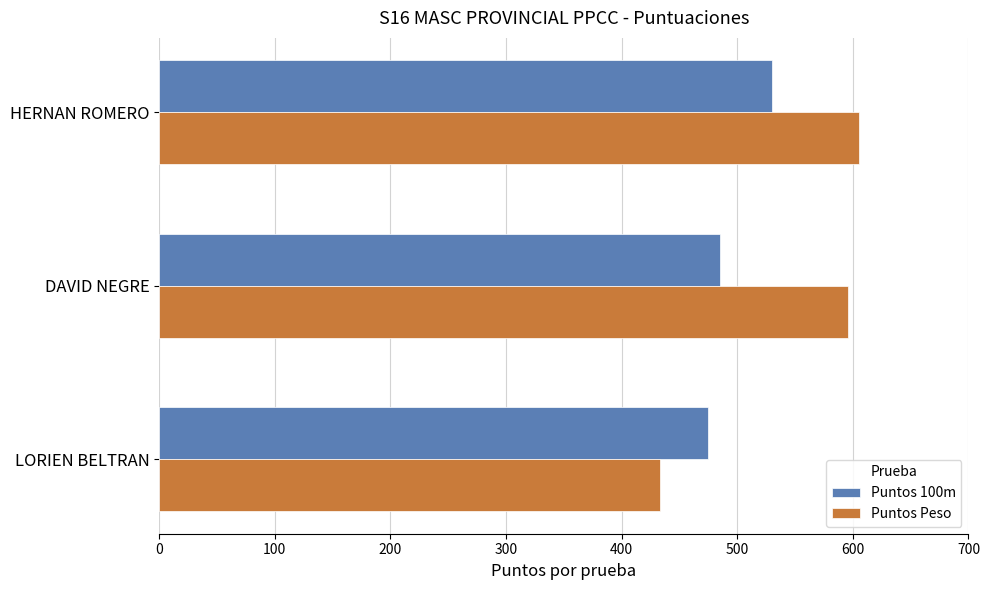

At which category is the sum across all series the highest?

HERNAN ROMERO